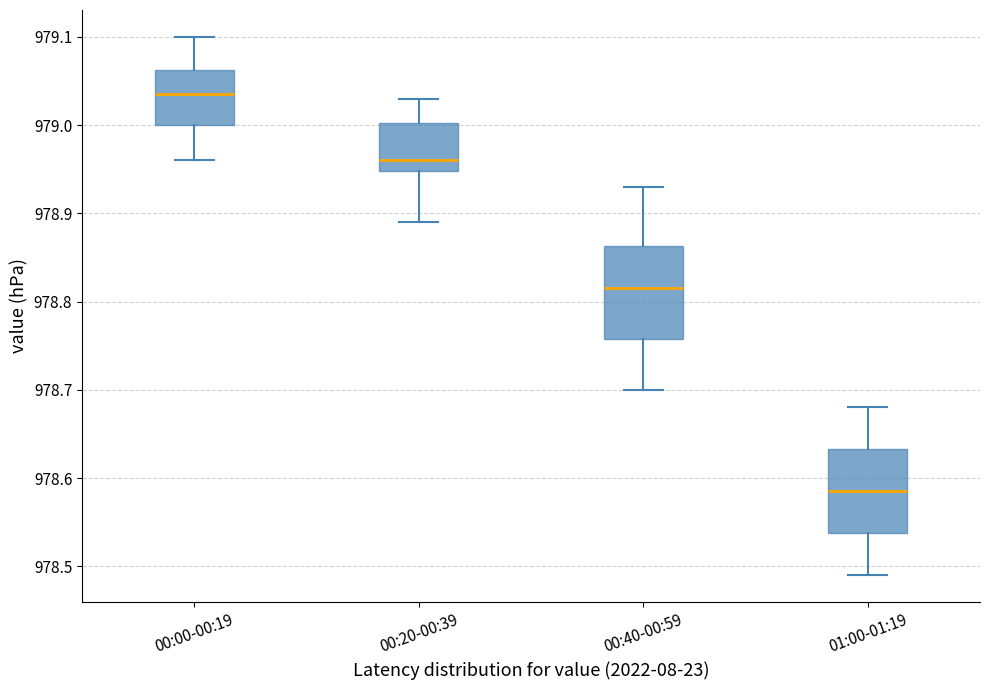

Reading left to right, read every box against the y-axis: the position of its median line, the range the box covers, and the ends of its whiskers. The values are not printed on the chart, so give them approximately, as read against the axis.

00:00-00:19: median 979.04, box 979.00 to 979.06, whiskers 978.96 to 979.10
00:20-00:39: median 978.96, box 978.95 to 979.00, whiskers 978.89 to 979.03
00:40-00:59: median 978.82, box 978.76 to 978.86, whiskers 978.70 to 978.93
01:00-01:19: median 978.59, box 978.54 to 978.63, whiskers 978.49 to 978.68